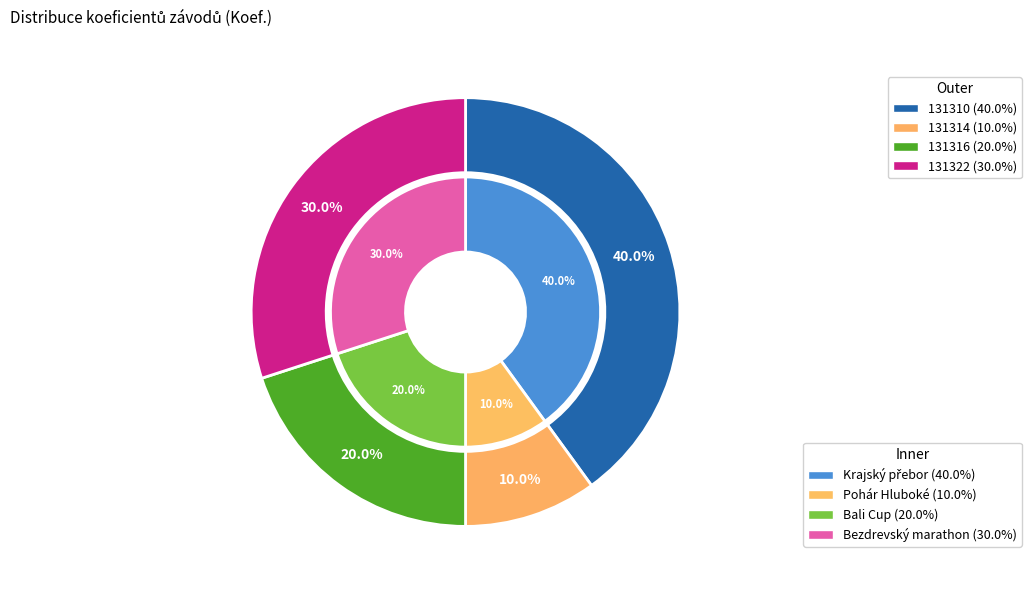

To the nearest percent, what is the average slice percentage?

25%